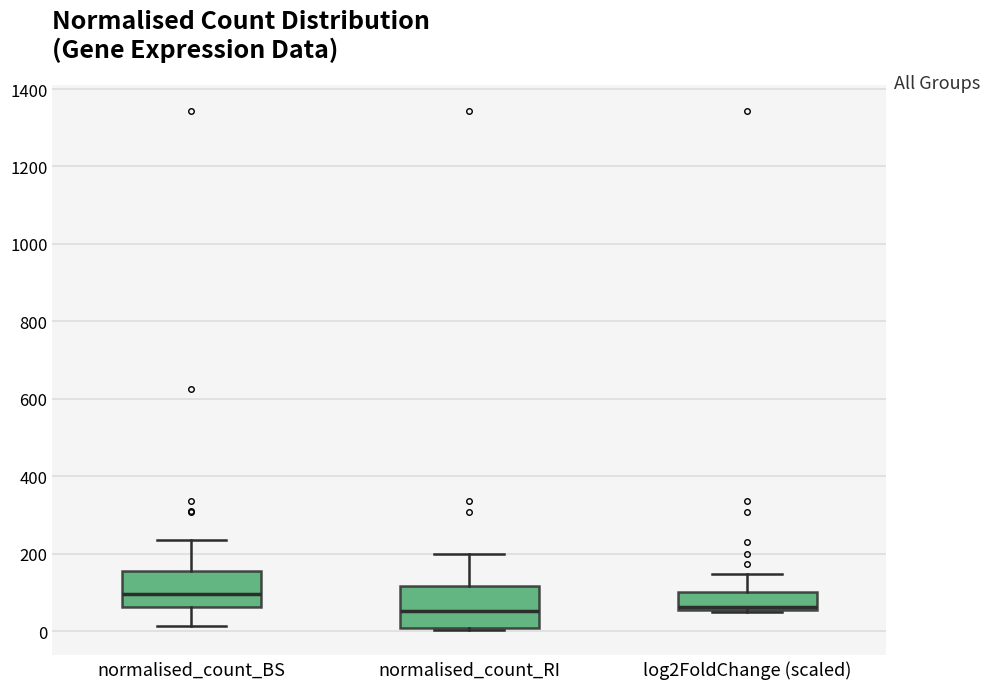

Where does the median line of the box for normalised_count_RI sit on the y-axis? The values are not printed on the chart, so give them approximately, as read against the axis.

60